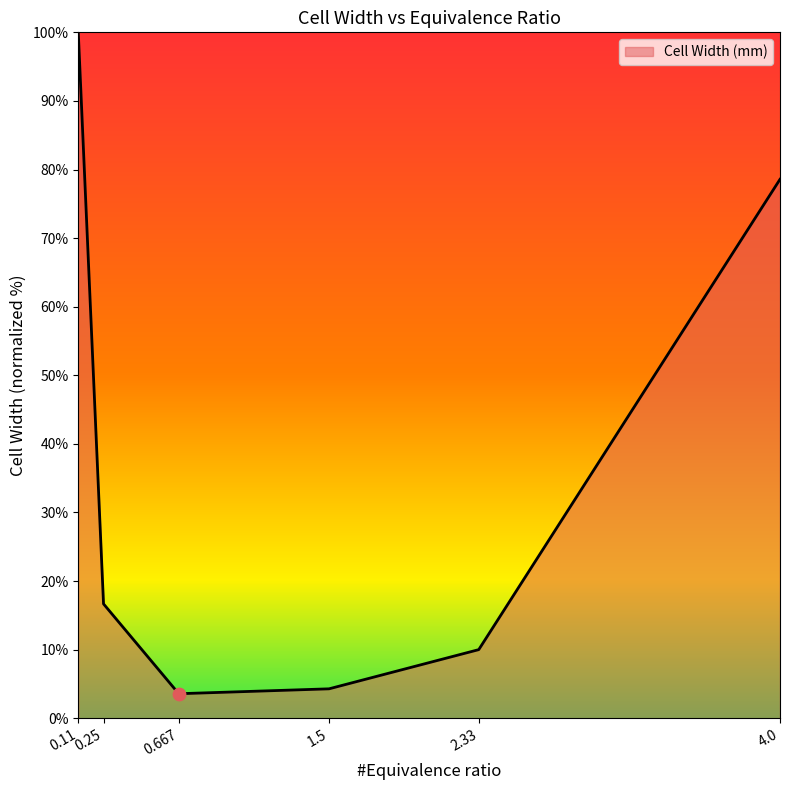

What is the ratio of the value at 0.11 to the value at 0.667?

28.0